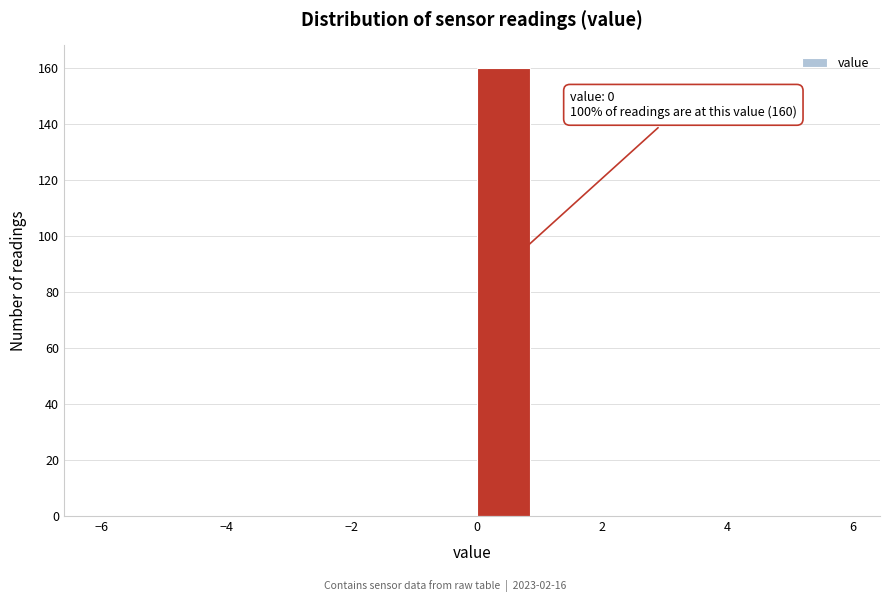

Over which range of the x-axis is the bar tallest?

0 to 1